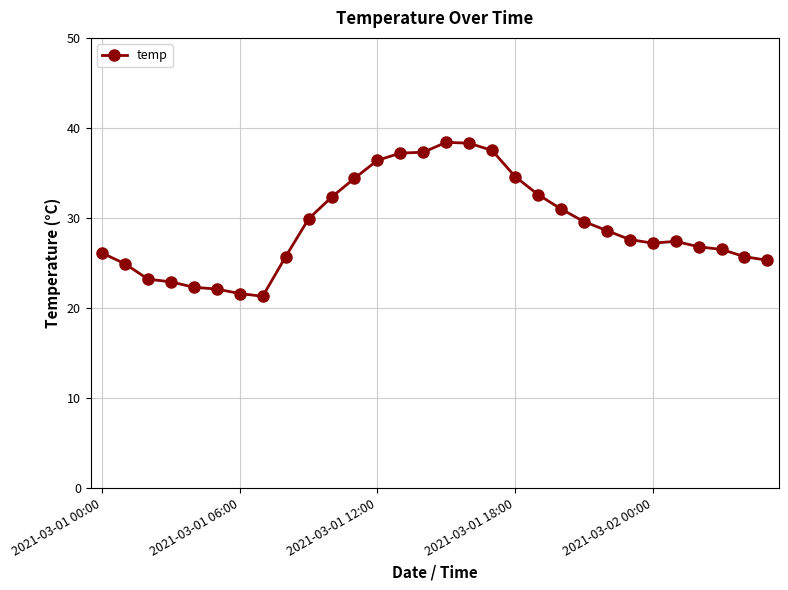

What is the difference between the second highest and minimum values?

17.0